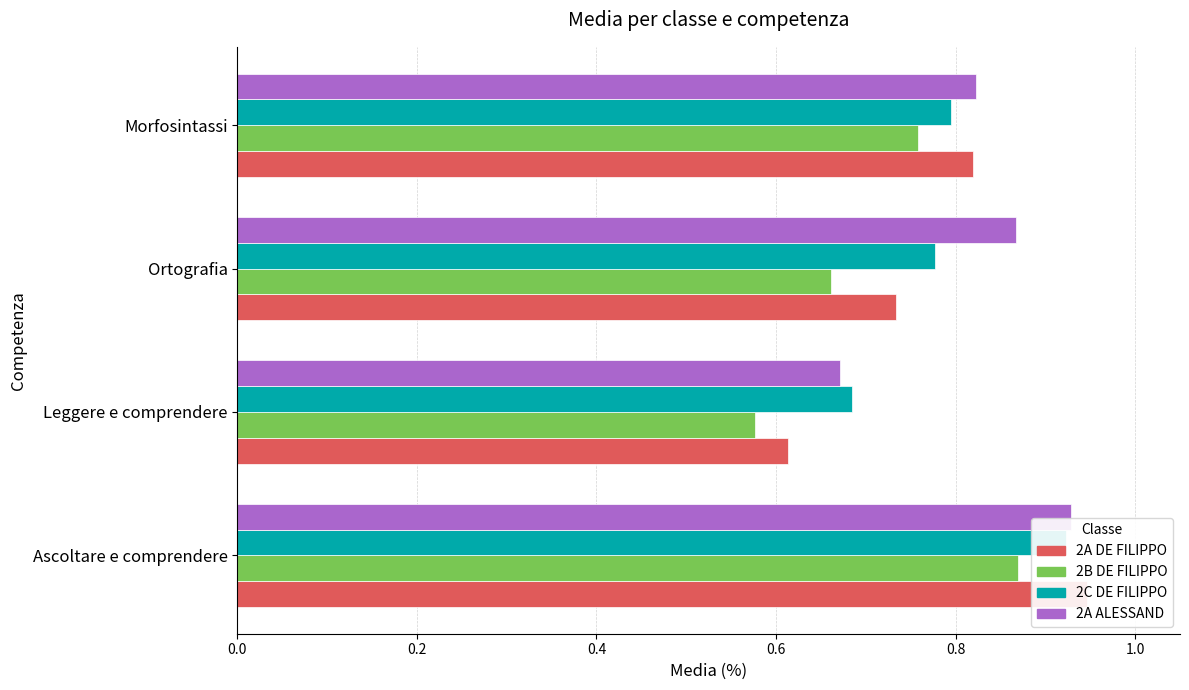

What is the value of the 2B DE FILIPPO bar at the 3rd from the left?

0.7